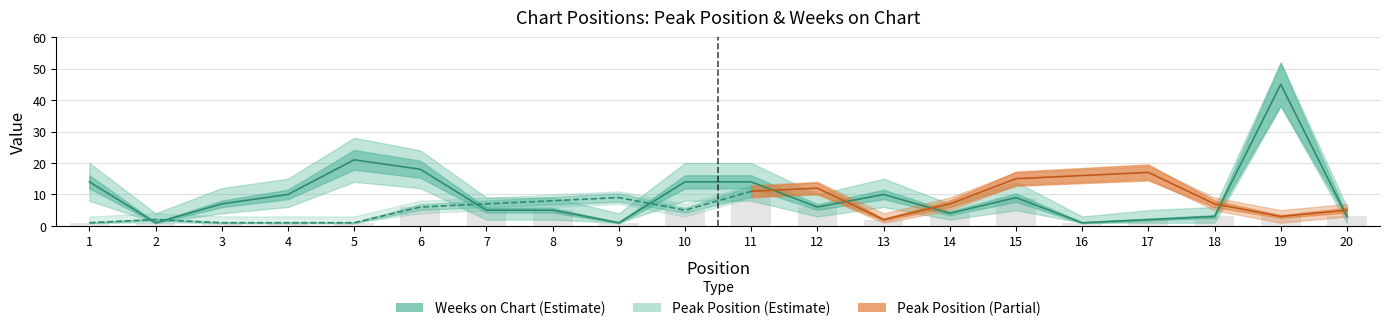

Are the bars horizontal?

No